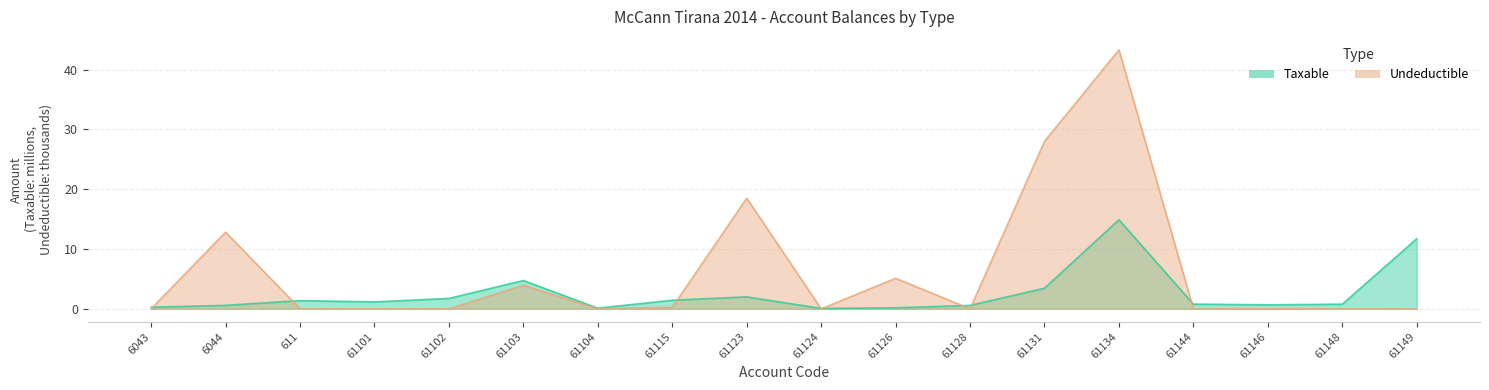

How many positive values does the Undeductible series have?

7